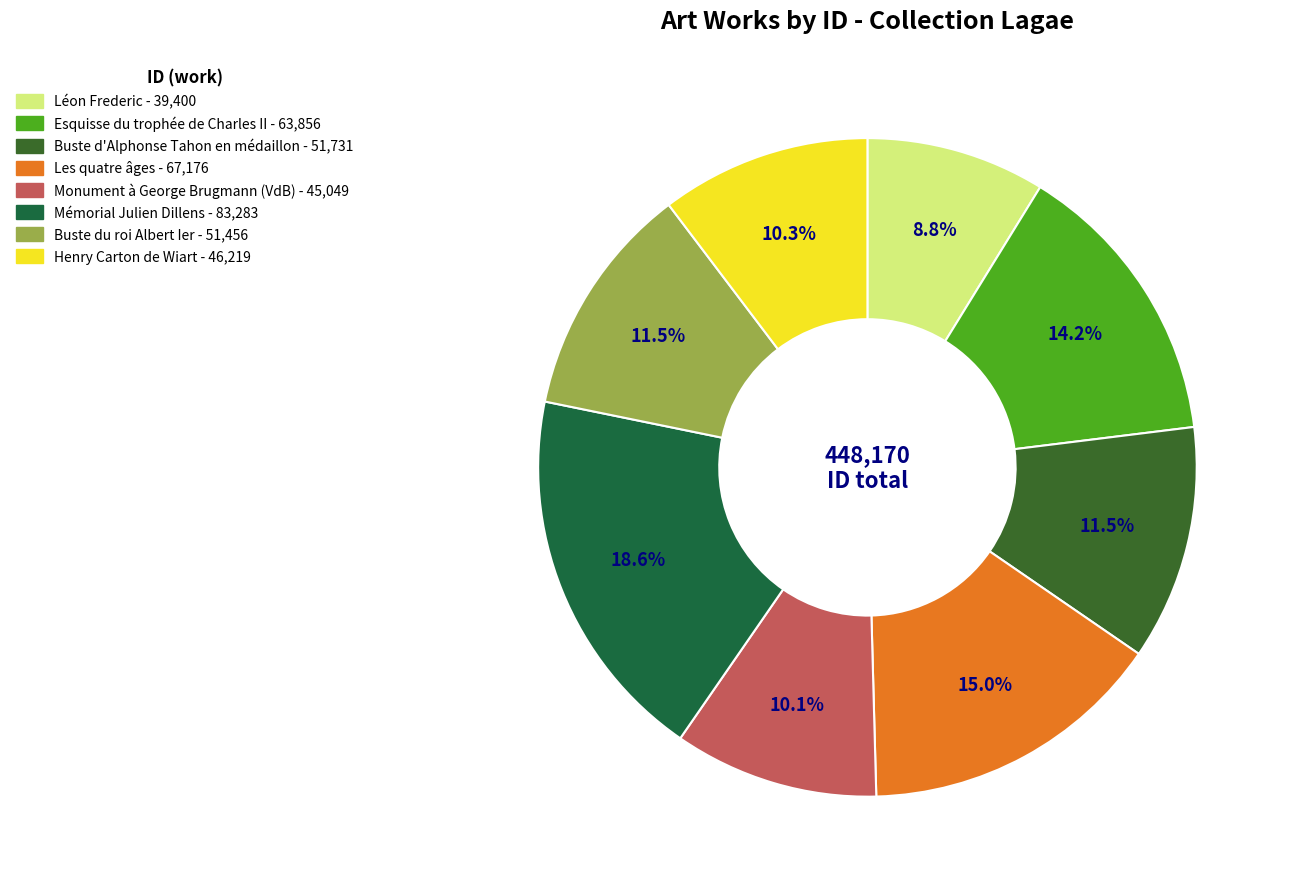

True or false: Monument à George Brugmann (VdB) accounts for 22% of the total.

False